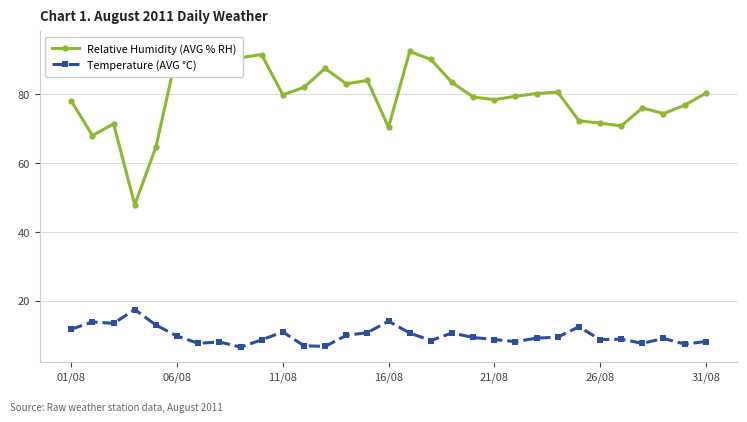

What is the difference between the maximum and minimum values in the Relative Humidity (AVG % RH) series?

46.0